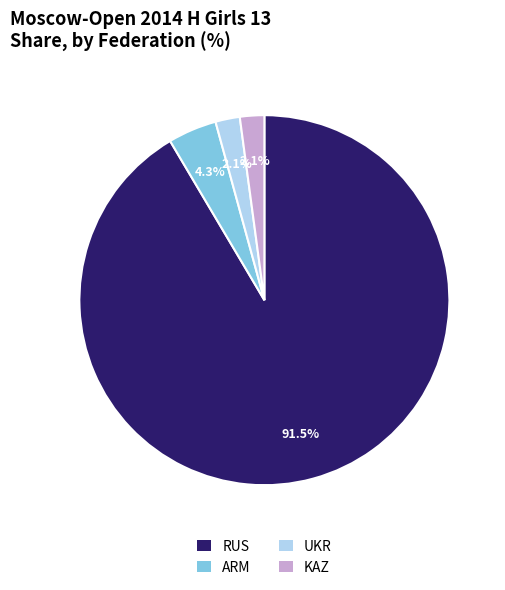

How much of the chart is everything except RUS?

8.5%